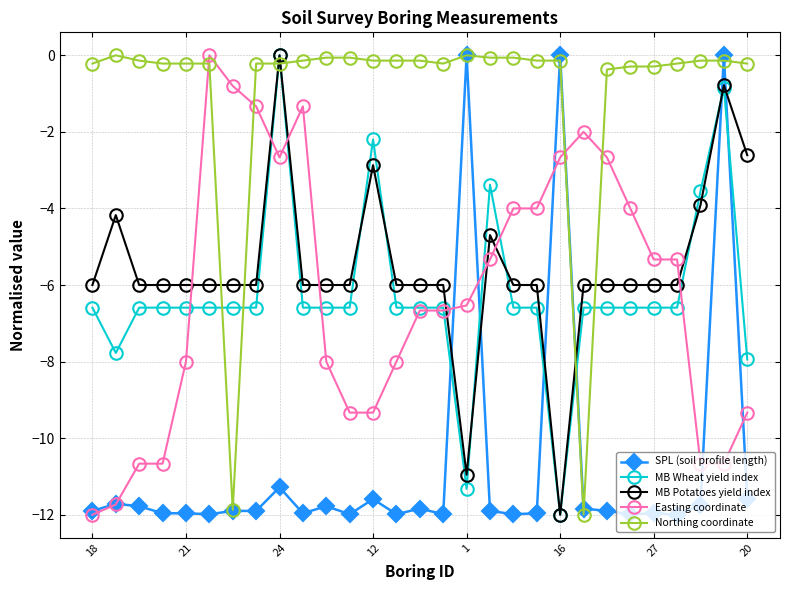

True or false: MB Wheat yield index has more than 2 points higher than both neighbors.

True